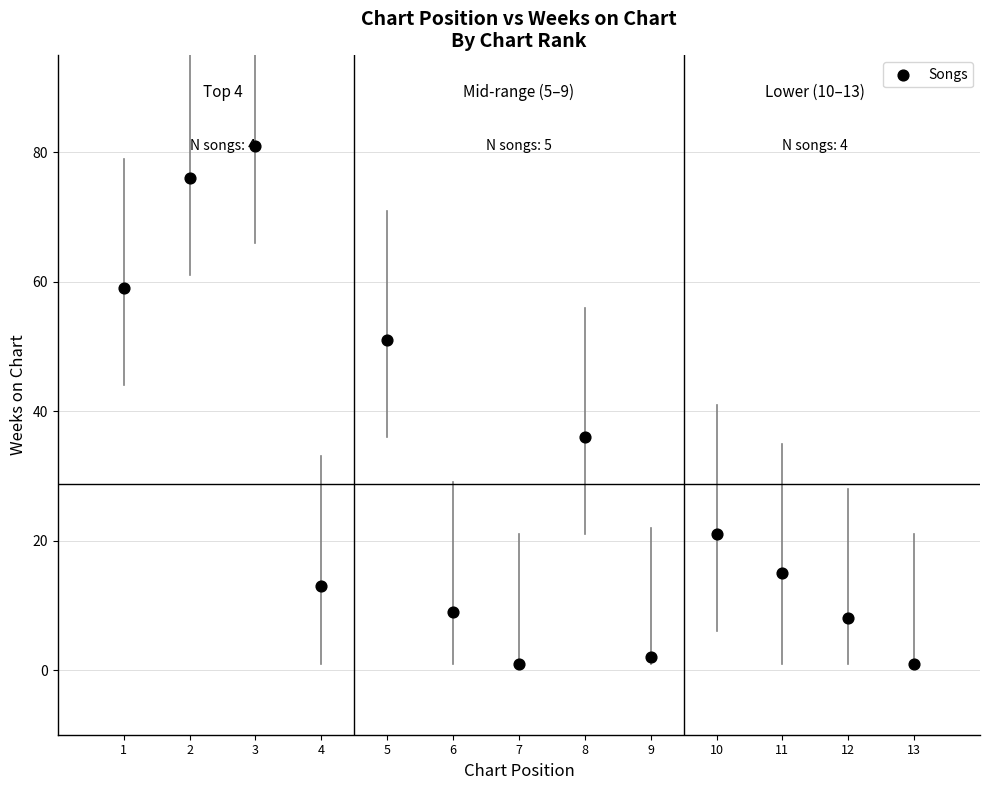

What Y value in the scatter plot is closest to 41?

36